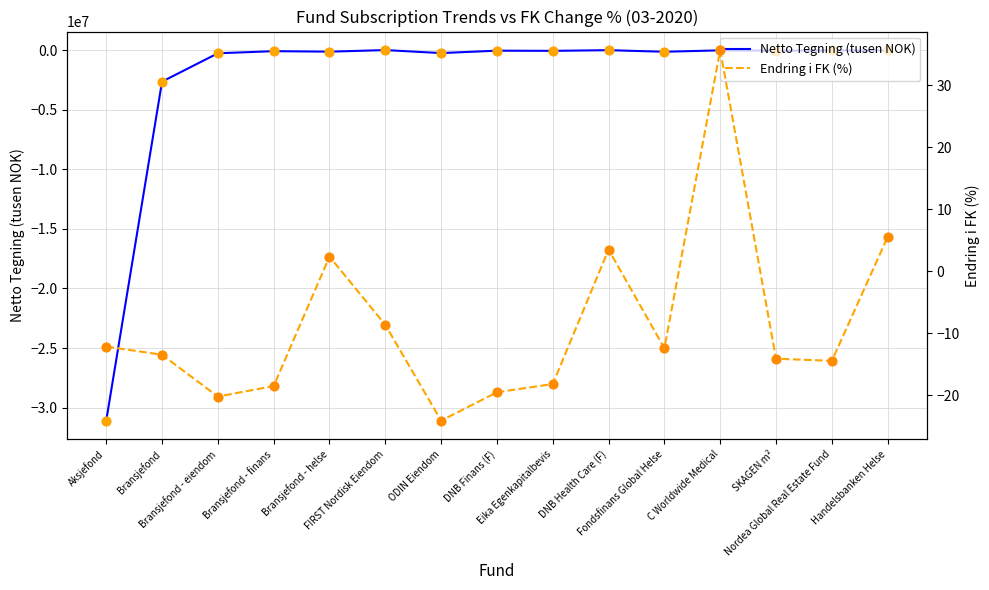

At which category is the sum across all series the highest?

FIRST Nordisk Eiendom